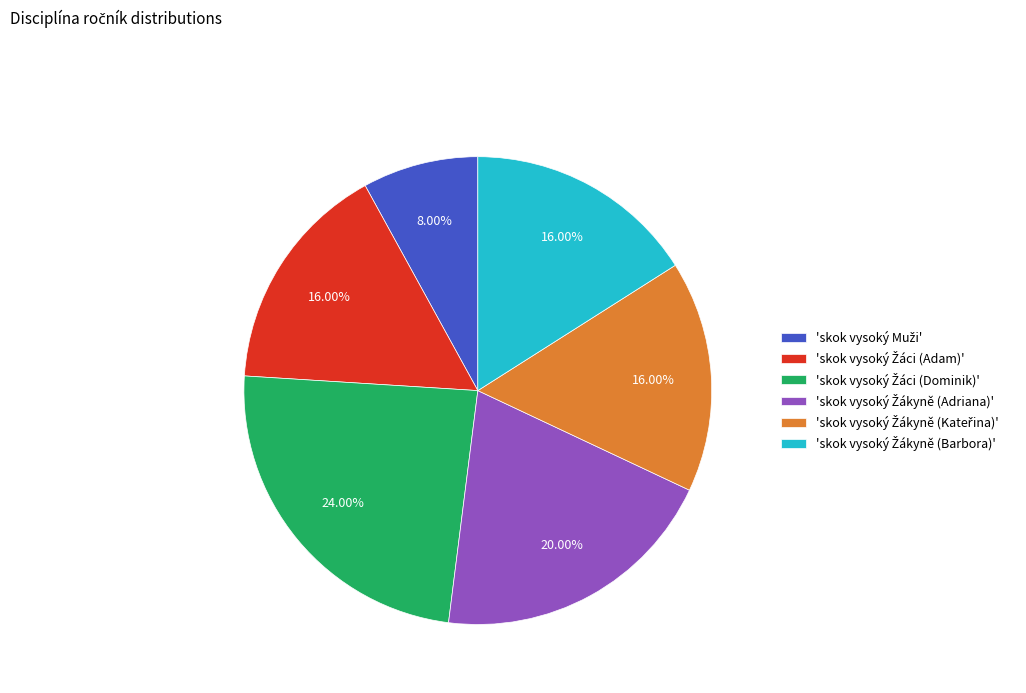

To the nearest percent, what is the average slice percentage?

17%